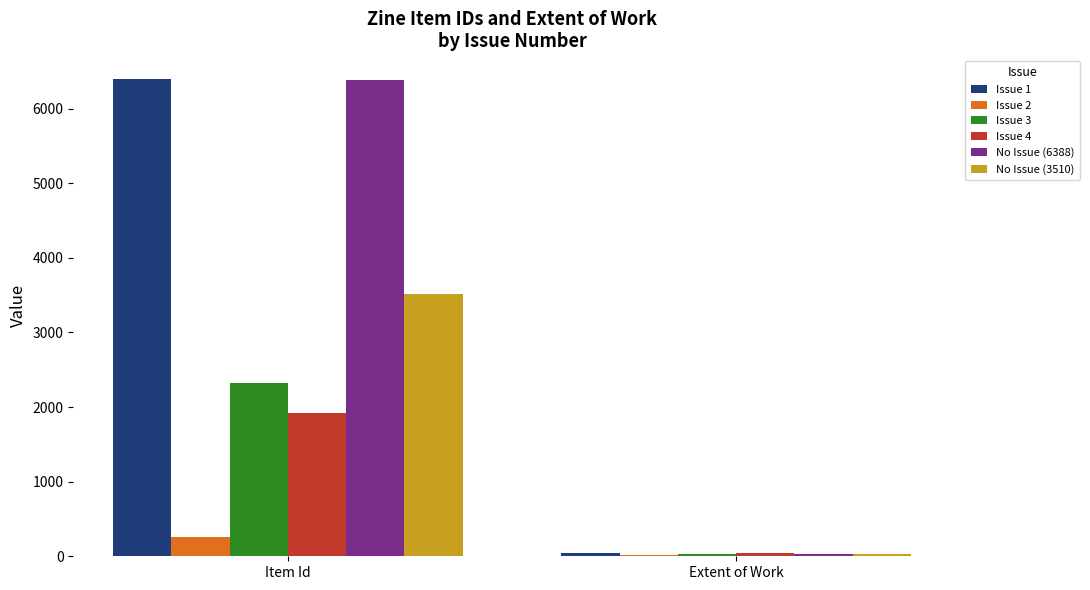

The value of No Issue (6388) at Item Id is 6388. True or false?

True